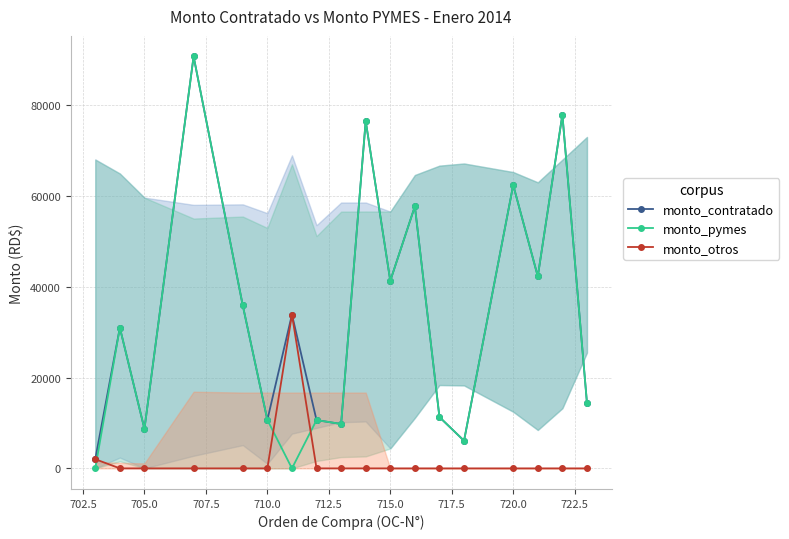

True or false: monto_contratado and monto_otros cross at least once.

False